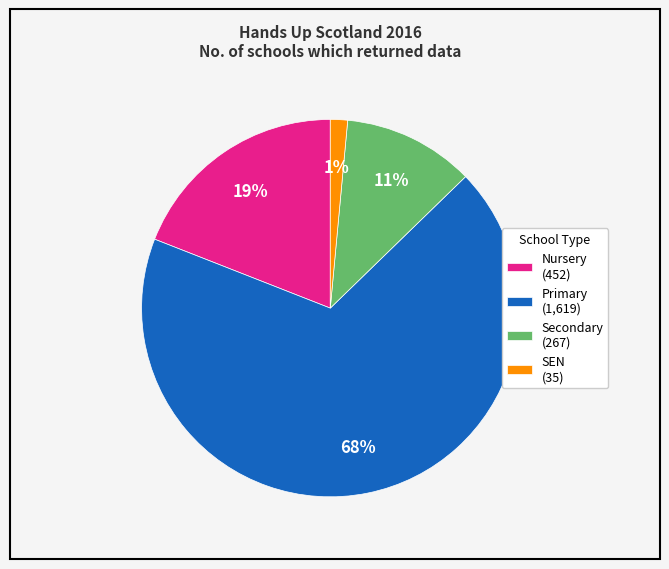

What is the majority slice?

Primary